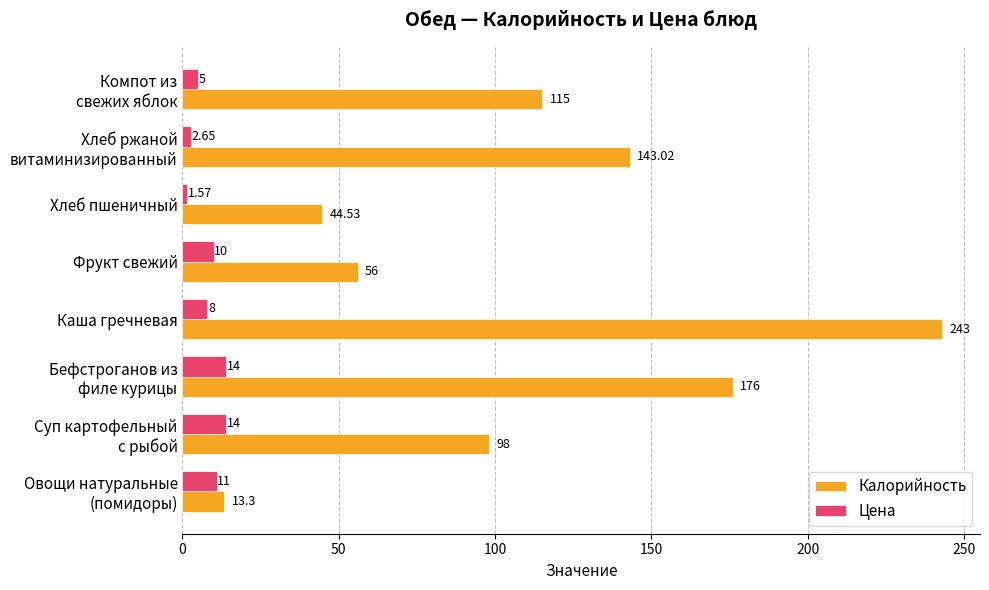

Which category has the highest value across all series?

Каша гречневая